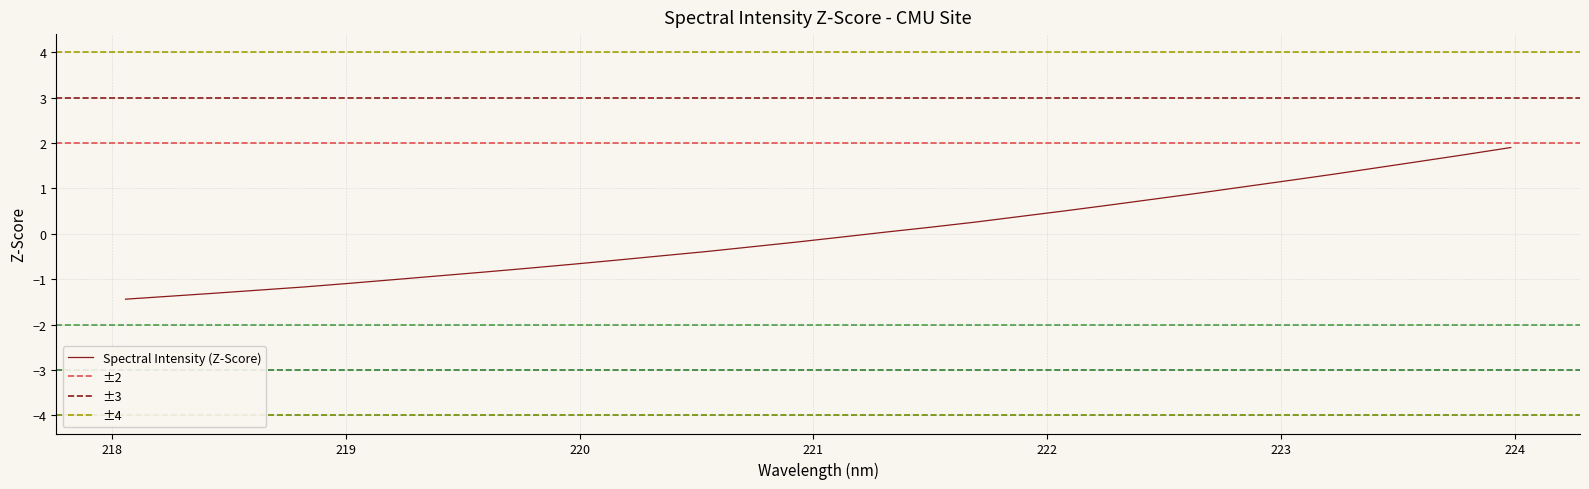

The value at 222.6447 is 0.5. True or false?

False